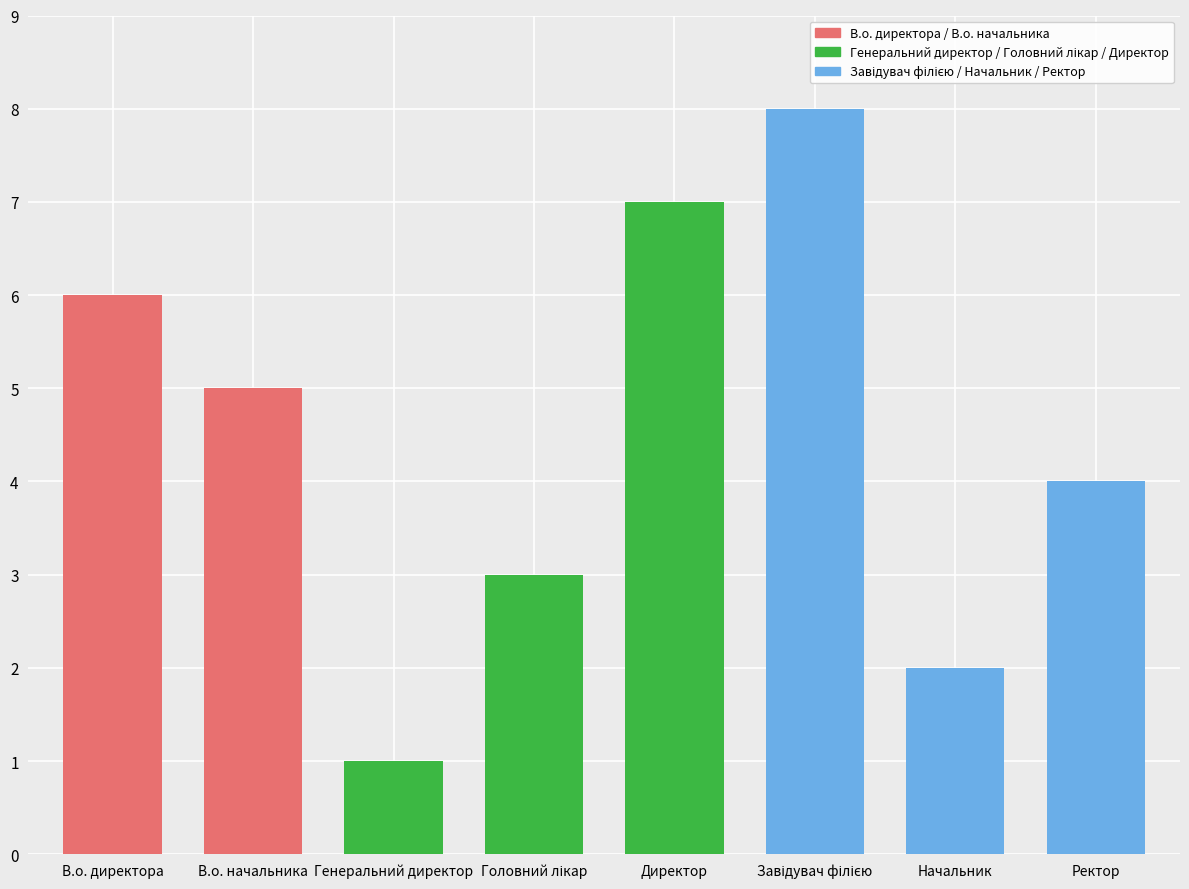

What is the greatest value displayed?

8